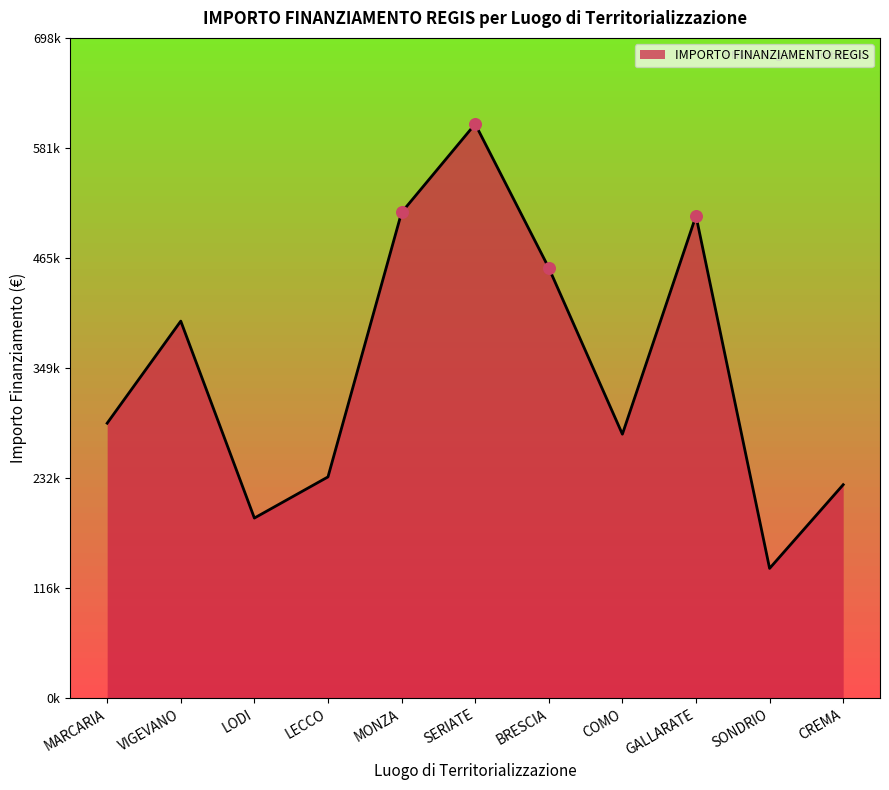

What is the change in value from MARCARIA to SERIATE?

+316465.0